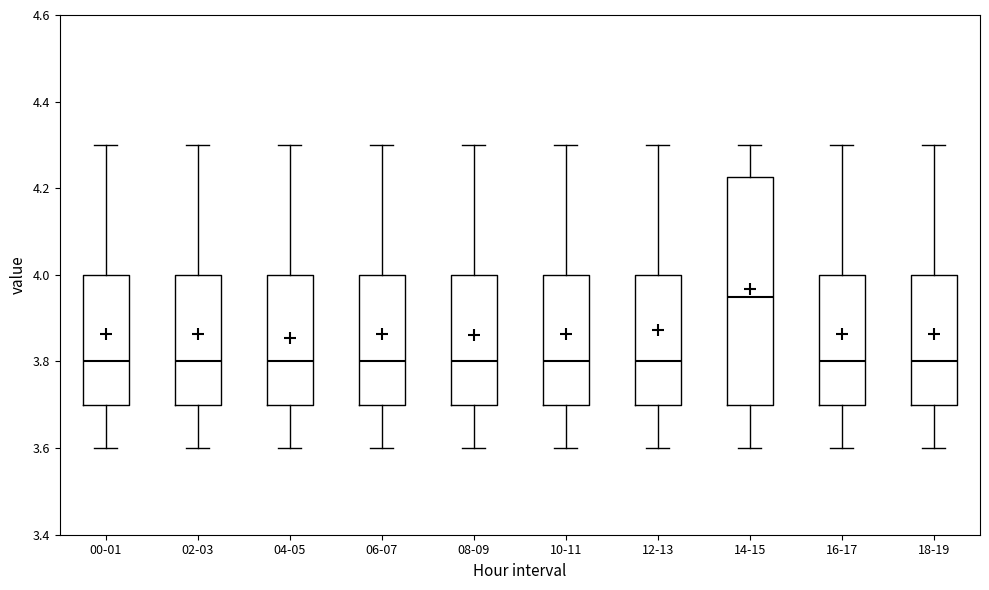

Reading left to right, read every box against the y-axis: the position of its median line, the range the box covers, and the ends of its whiskers. The values are not printed on the chart, so give them approximately, as read against the axis.

00-01: median 3.80, box 3.70 to 4.00, whiskers 3.60 to 4.30
02-03: median 3.80, box 3.70 to 4.00, whiskers 3.60 to 4.30
04-05: median 3.80, box 3.70 to 4.00, whiskers 3.60 to 4.30
06-07: median 3.80, box 3.70 to 4.00, whiskers 3.60 to 4.30
08-09: median 3.80, box 3.70 to 4.00, whiskers 3.60 to 4.30
10-11: median 3.80, box 3.70 to 4.00, whiskers 3.60 to 4.30
12-13: median 3.80, box 3.70 to 4.00, whiskers 3.60 to 4.30
14-15: median 3.96, box 3.70 to 4.22, whiskers 3.60 to 4.30
16-17: median 3.80, box 3.70 to 4.00, whiskers 3.60 to 4.30
18-19: median 3.80, box 3.70 to 4.00, whiskers 3.60 to 4.30